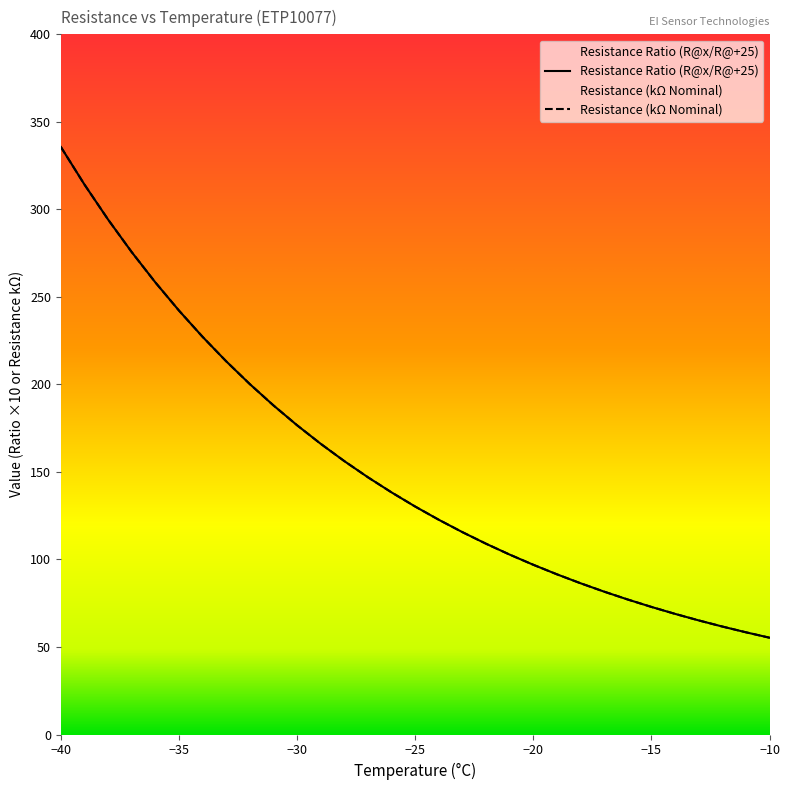

Reading left to right, extract all data points from this chart.

Resistance Ratio (R@x/R@+25): 335.7	314.2	294.2	275.6	258.3	242.2	227.2	213.2	200.2	188.0	176.7	166.1	156.2	147.0	138.3	130.2	122.7	115.6	109.0	102.8	97.0	91.5	86.4	81.6	77.1	72.9	68.9	65.2	61.7	58.4	55.3
Resistance (kΩ Nominal): 335.7	314.2	294.2	275.6	258.3	242.2	227.2	213.2	200.2	188.0	176.7	166.1	156.2	147.0	138.3	130.2	122.7	115.6	109.0	102.8	97.0	91.5	86.4	81.6	77.1	72.9	68.9	65.2	61.7	58.4	55.3